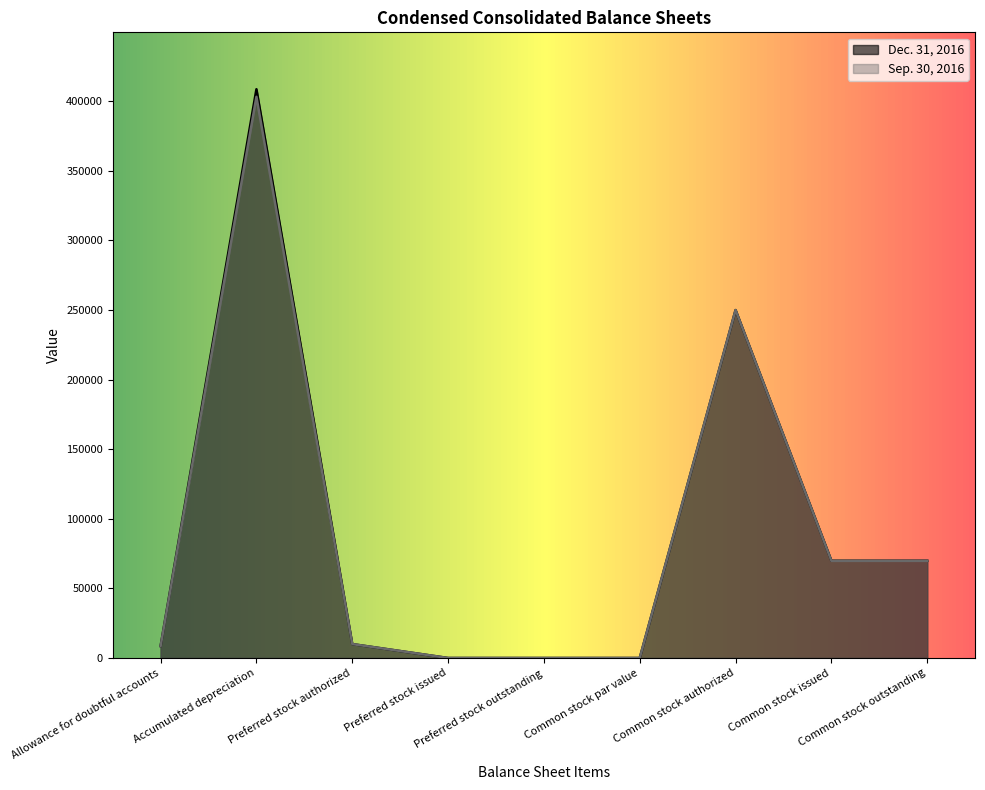

The value of Dec. 31, 2016 at Common stock issued is 69873. True or false?

True